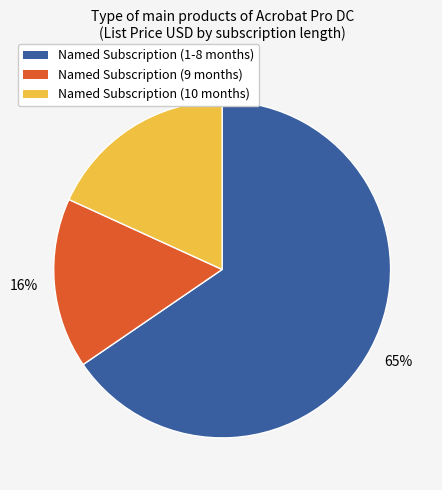

To the nearest percent, what is the average slice percentage?

33%